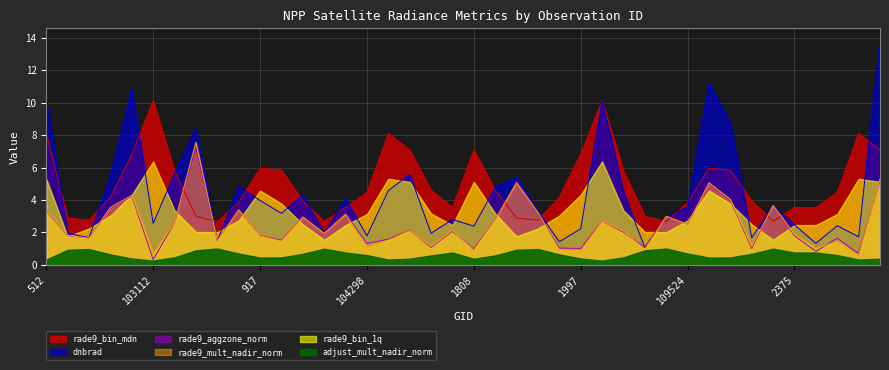

Which series has the widest spread of values?

dnbrad